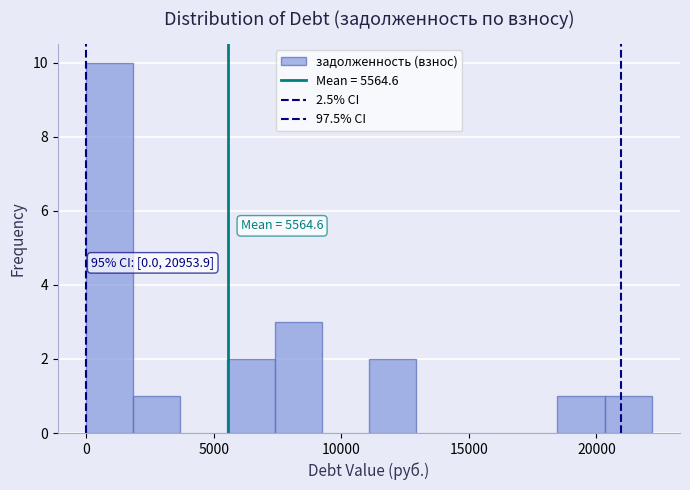

Around what value on the x-axis is the tallest bar? Give the approximate position of its centre, as read against the axis.

1000